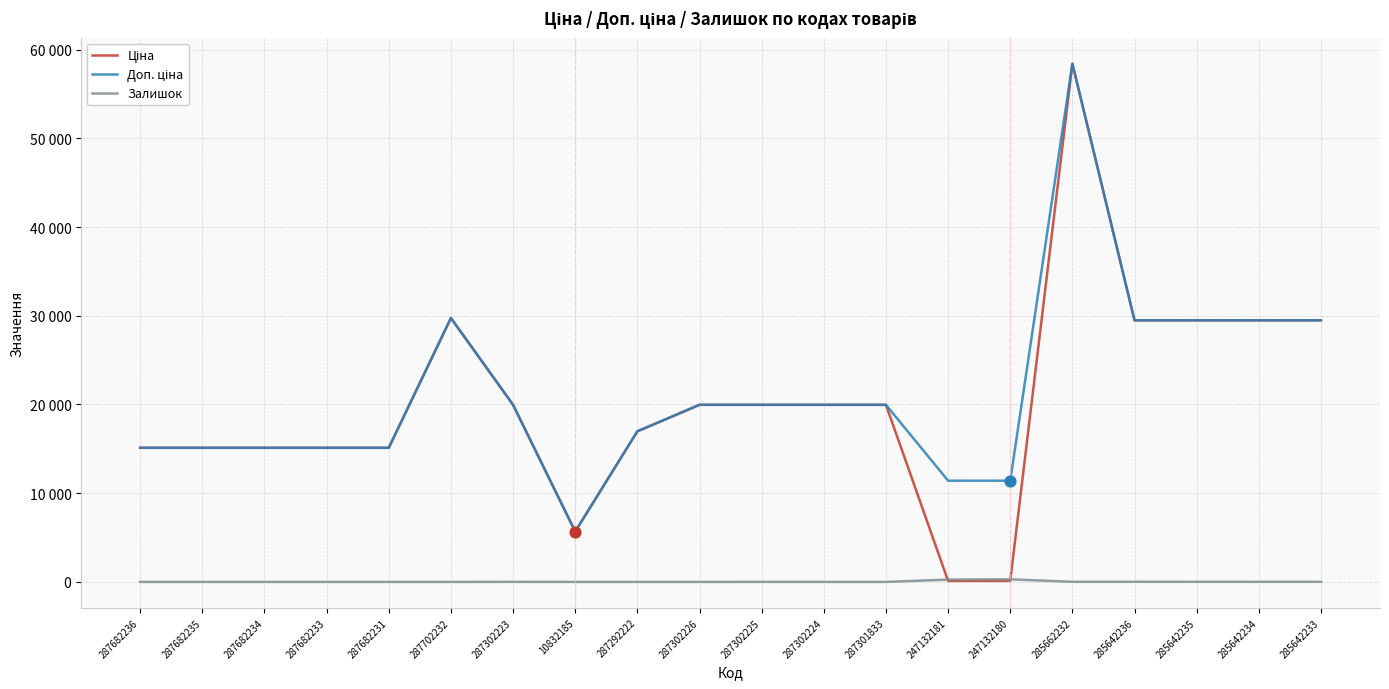

Does the chart have visible grid lines?

Yes